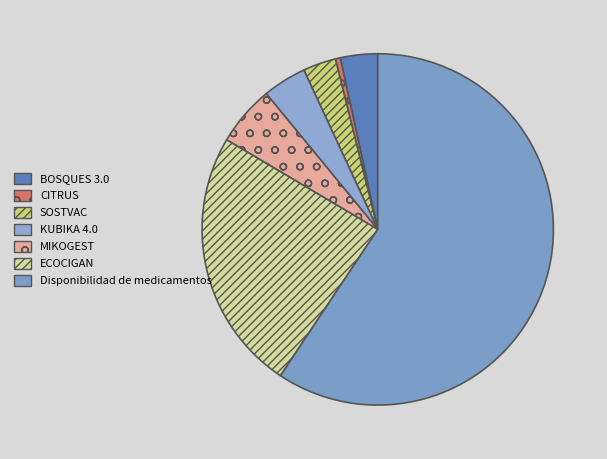

How many slices are in this pie chart?

7